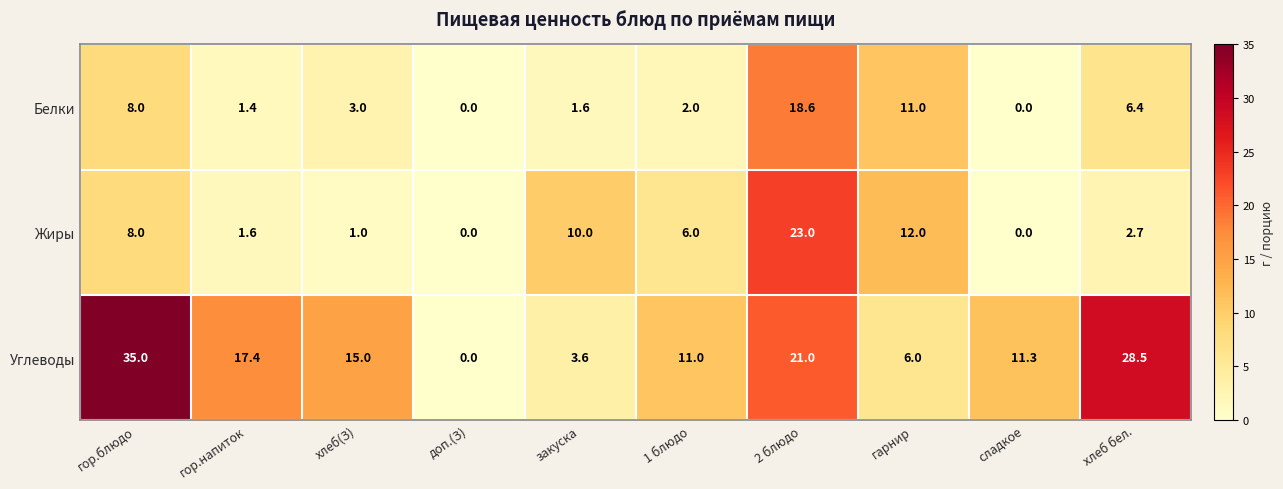

Reading left to right, what are all the values shown in this chart?

Белки: 8.0	1.4	3.0	0.0	1.6	2.0	18.6	11.0	0.0	6.4
Жиры: 8.0	1.6	1.0	0.0	10.0	6.0	23.0	12.0	0.0	2.7
Углеводы: 35.0	17.4	15.0	0.0	3.6	11.0	21.0	6.0	11.3	28.5